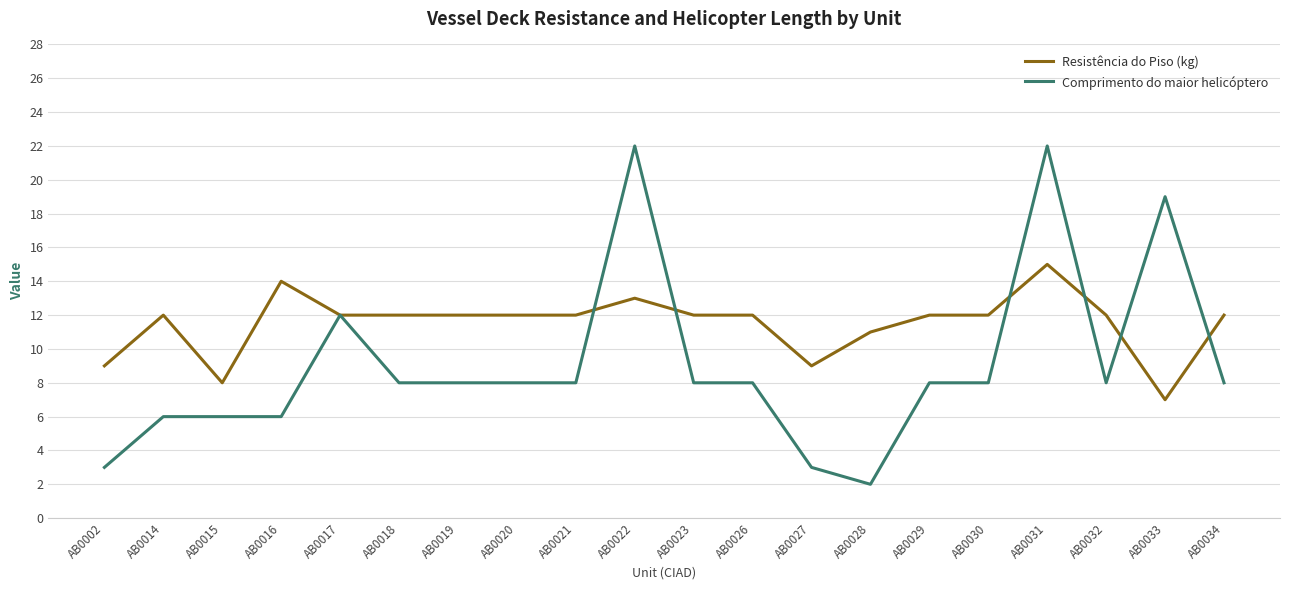

Which series has the largest range (max minus min)?

Comprimento do maior helicóptero